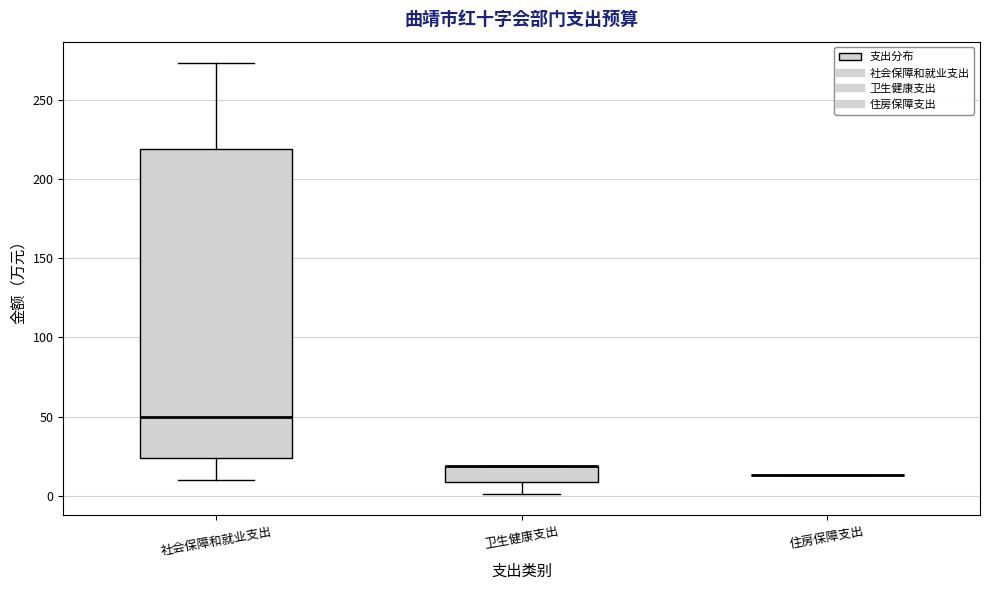

Reading left to right, transcribe this box plot: for each box, give where its median line is, the range the box spans, and where its two whiskers end, as read against the y-axis. The values are not printed on the chart, so give them approximately, as read against the axis.

社会保障和就业支出: median 50, box 25 to 220, whiskers 10 to 275
卫生健康支出: median 20 (drawn on the box's upper edge), box 10 to 20, whiskers 0 to 20
住房保障支出: box collapsed to a line at 15, whiskers 15 to 15